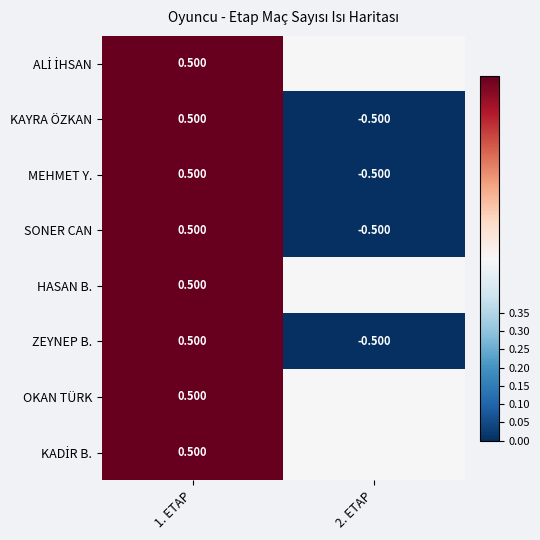

Which has a higher value, 2. ETAP or 1. ETAP?

1. ETAP